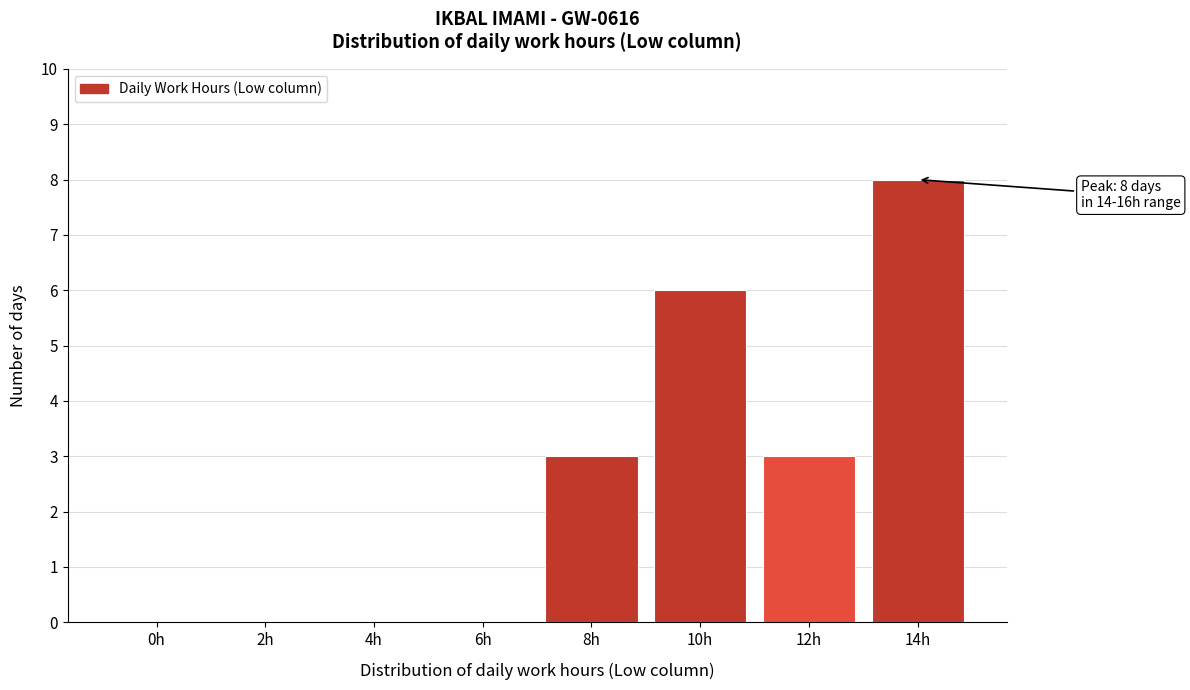

Reading left to right, what are all the values shown in this chart?

0h=0	2h=0	4h=0	6h=0	8h=3	10h=6	12h=3	14h=8